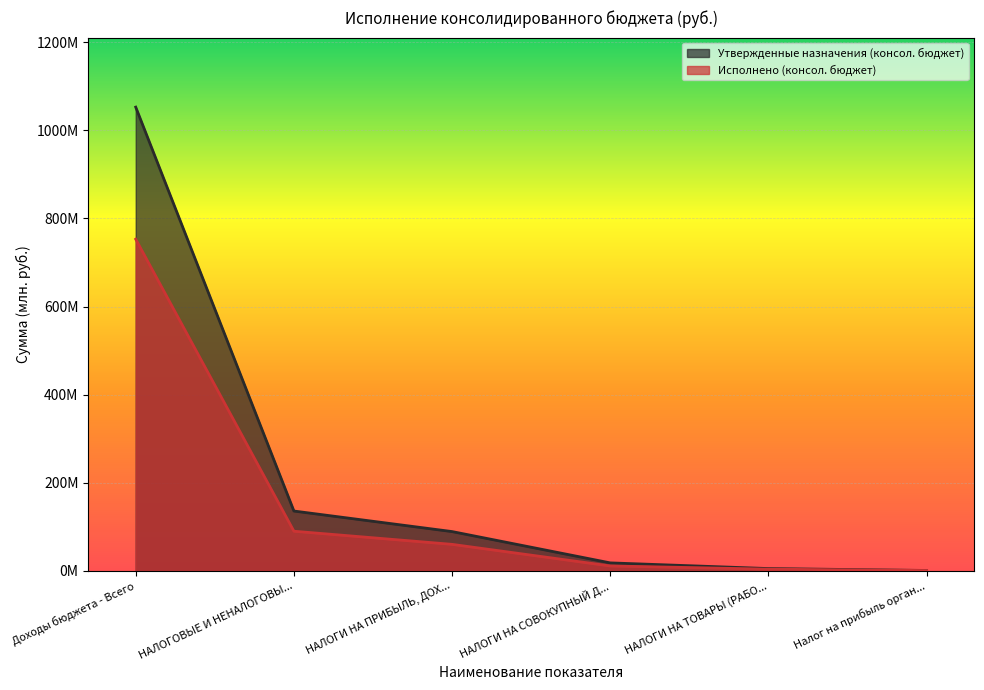

How many lines are shown in the chart?

2